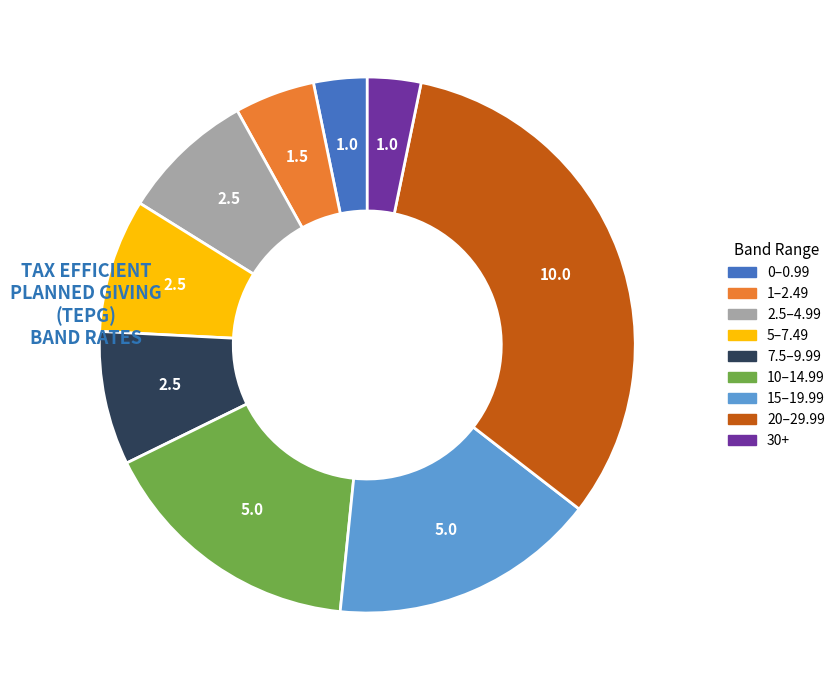

Does any single category account for the majority?

No